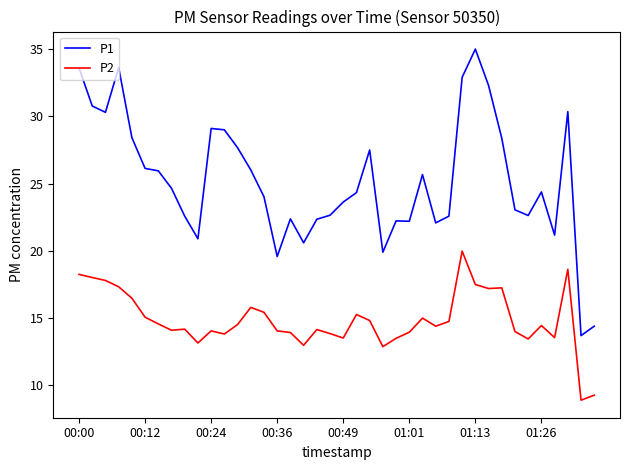

True or false: P2 and P1 intersect in this chart.

False